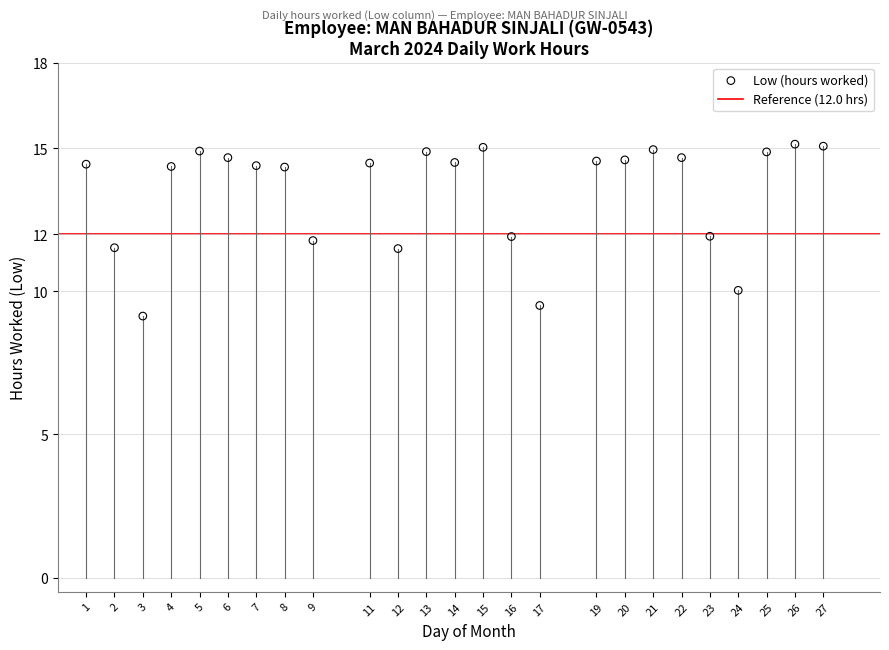

What is the range of X values (max minus min)?

26.0